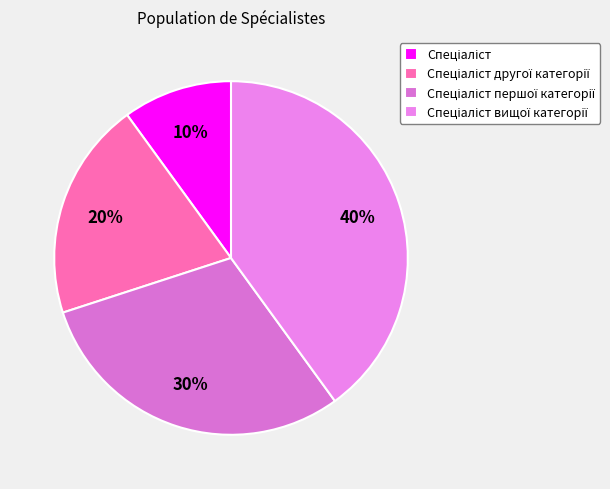

Is there any slice that represents more than half of the pie?

No